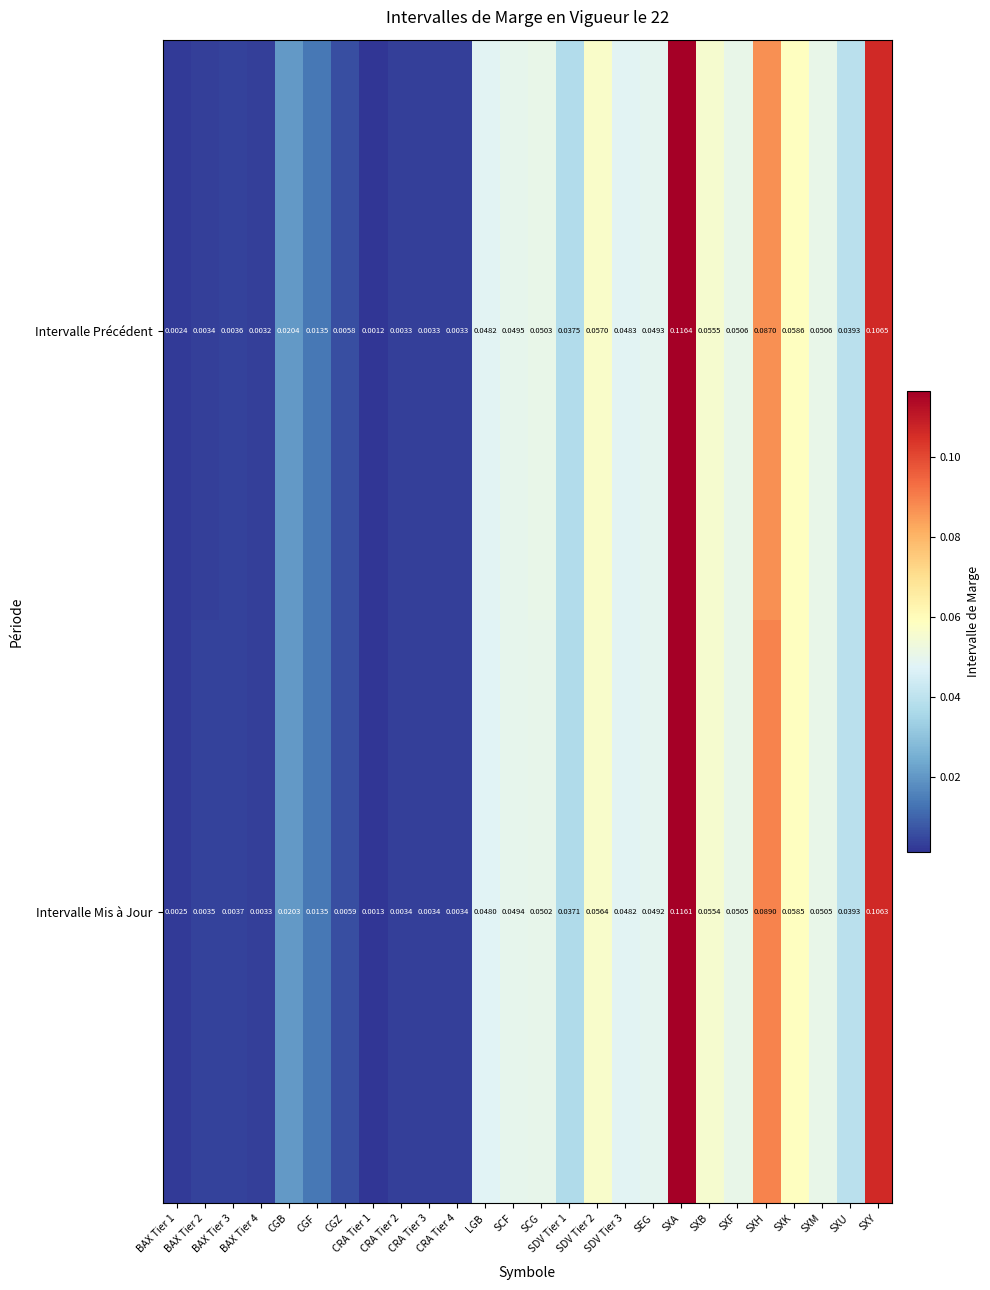

Which series has the largest total across all categories?

Intervalle Mis à Jour